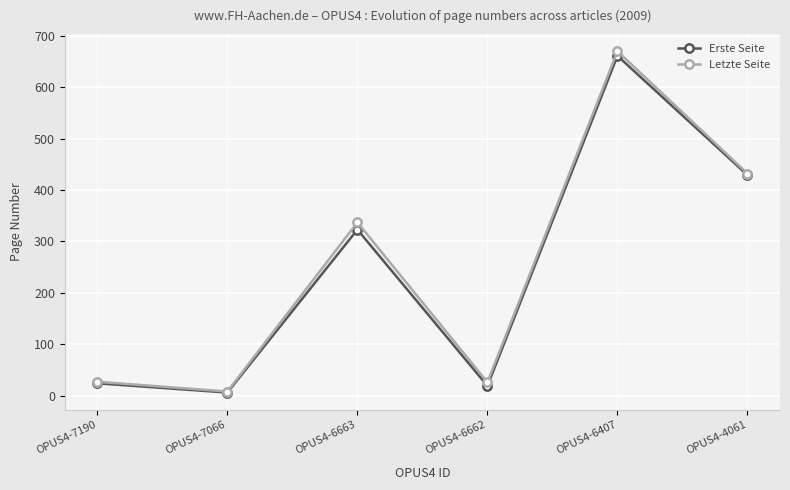

What is the difference between the maximum and minimum values in the Letzte Seite series?

662